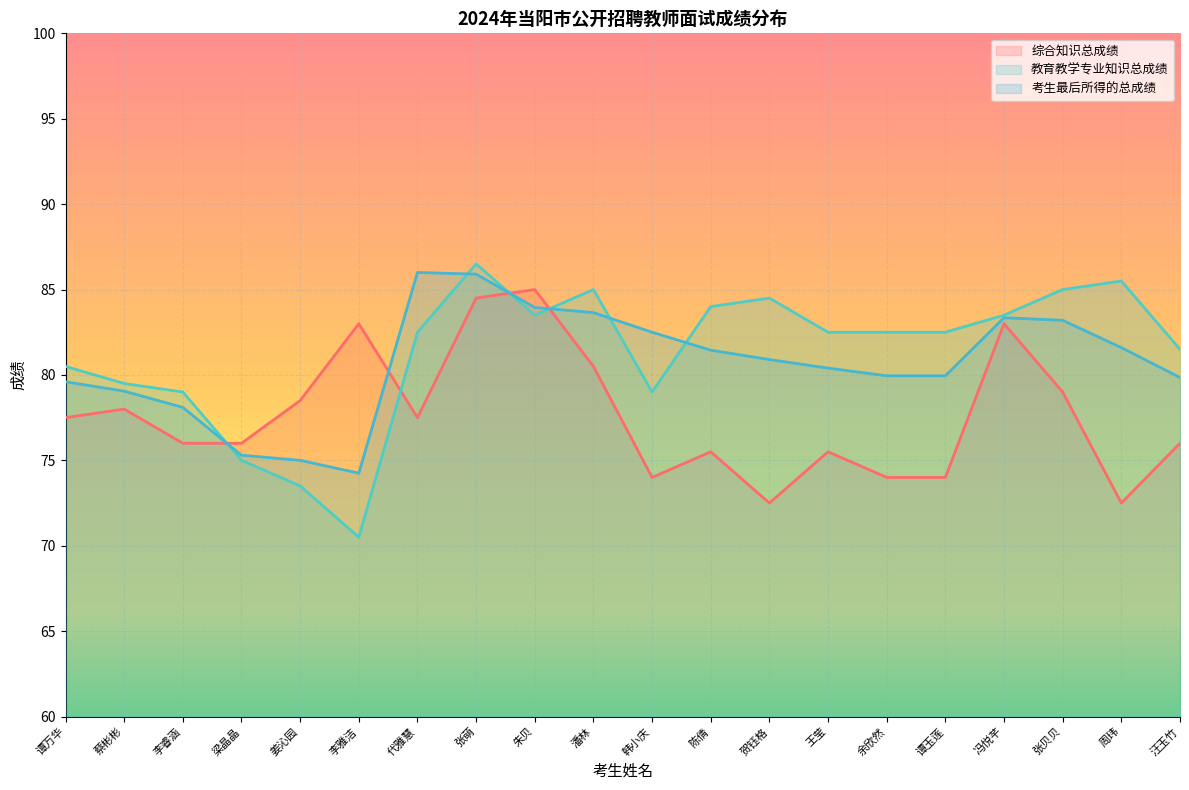

Is it true that 综合知识总成绩 equals 74.0 at 韩小庆?

True